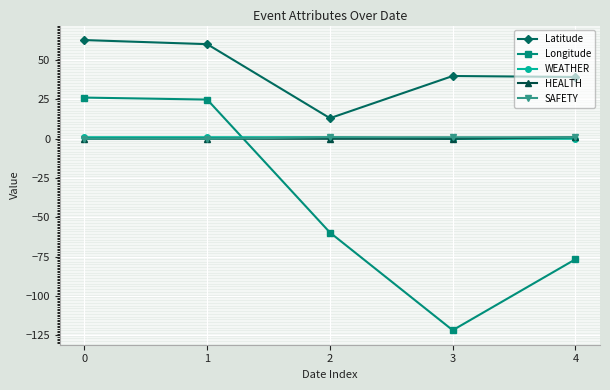

Which series changed the most between 1 and 2?

Longitude